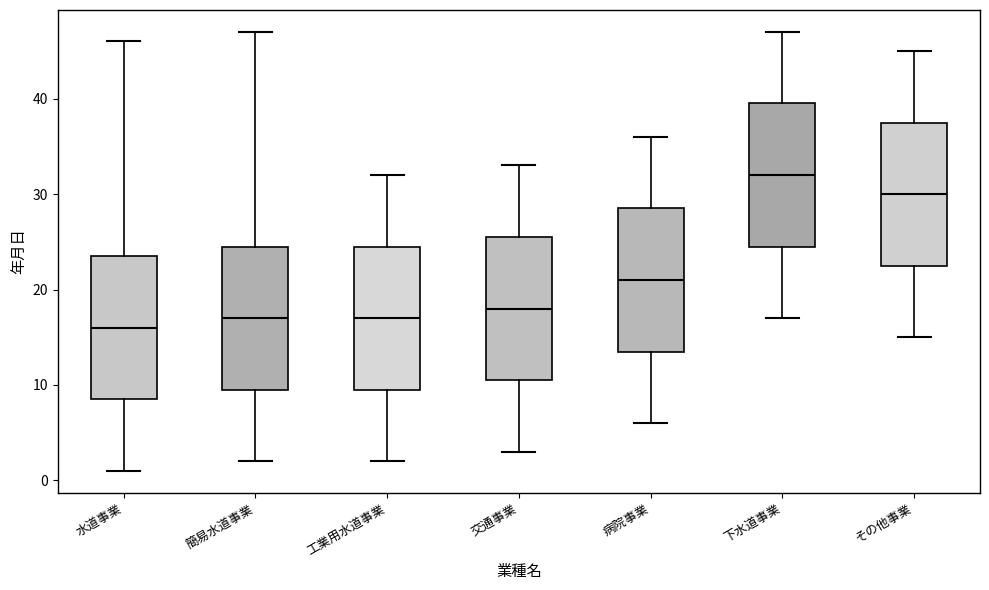

Which box has the lowest median line?

水道事業